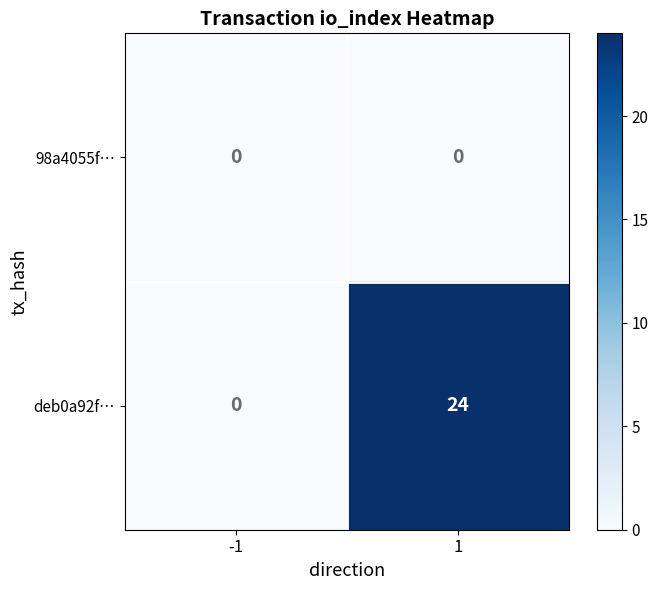

What is the greatest value displayed?

24